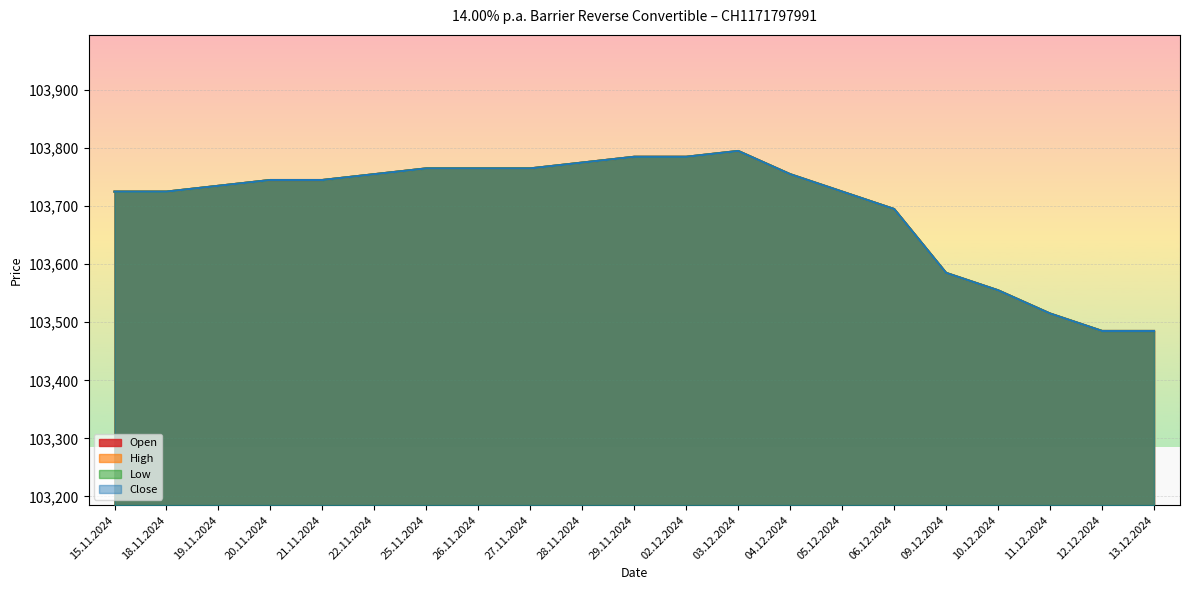

True or false: Close and Open cross at least once.

False